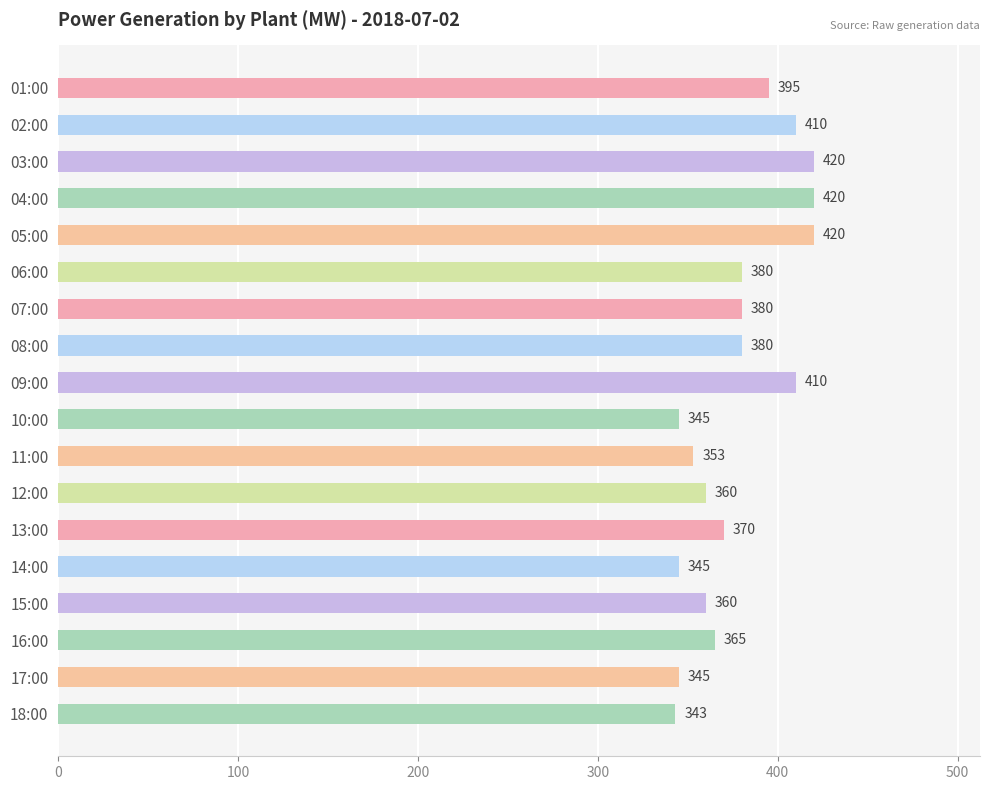

What is the value of the 11th bar from the top?

353